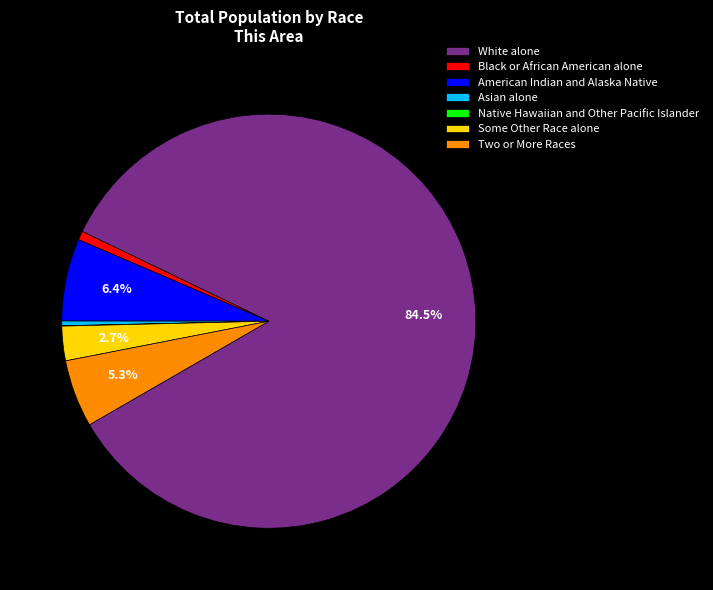

To the nearest percent, what is the difference between the largest and smallest slice percentages?

85%